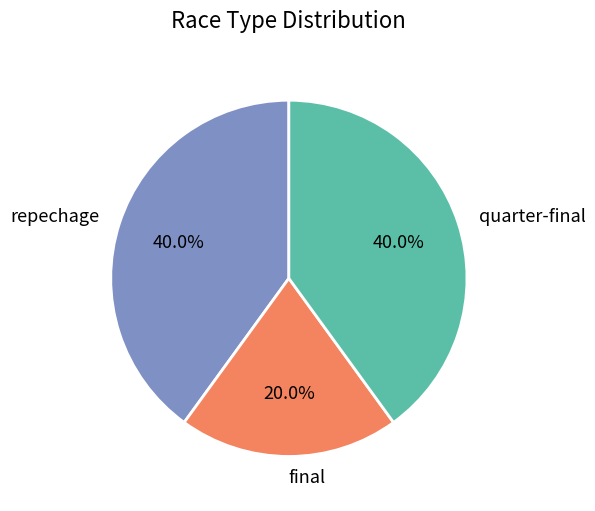

Which category has the smallest portion of the pie?

final